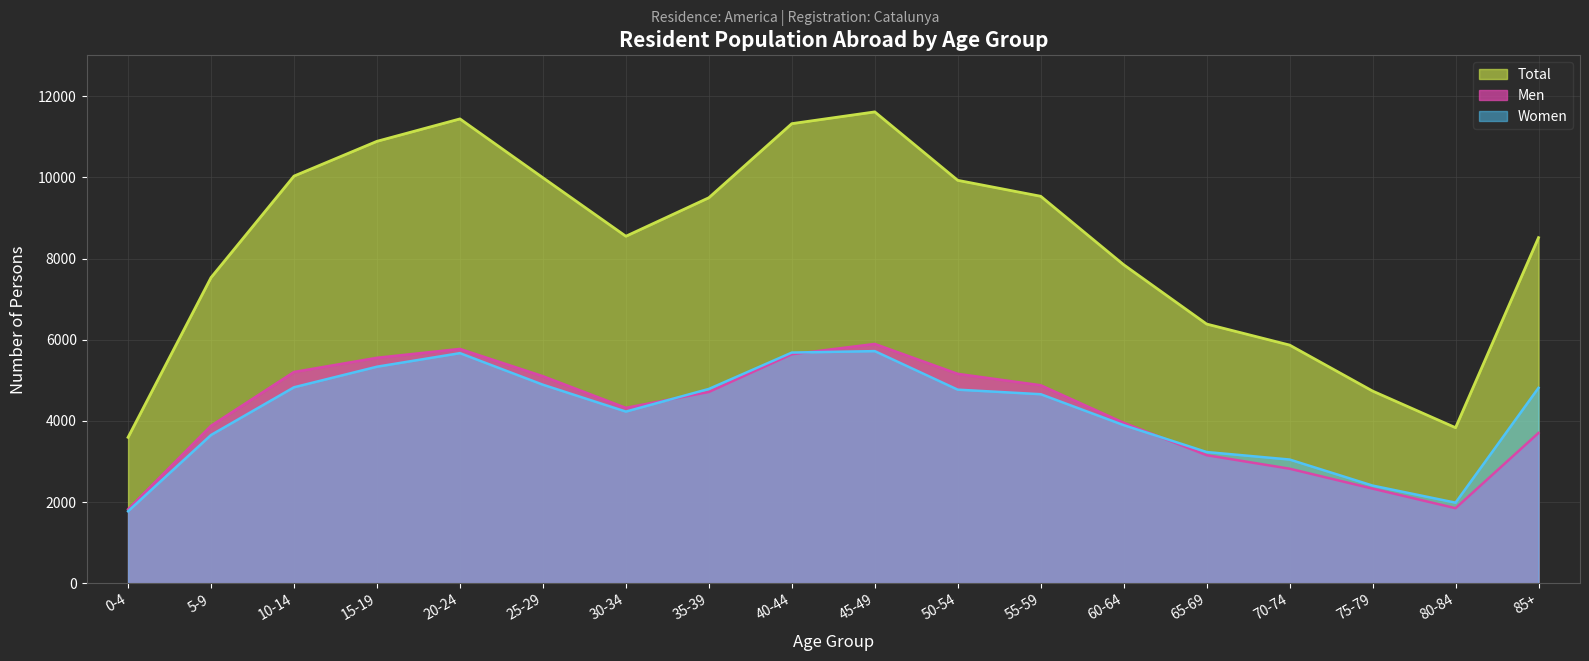

The Men series shows 2821 at 70-74. True or false?

True